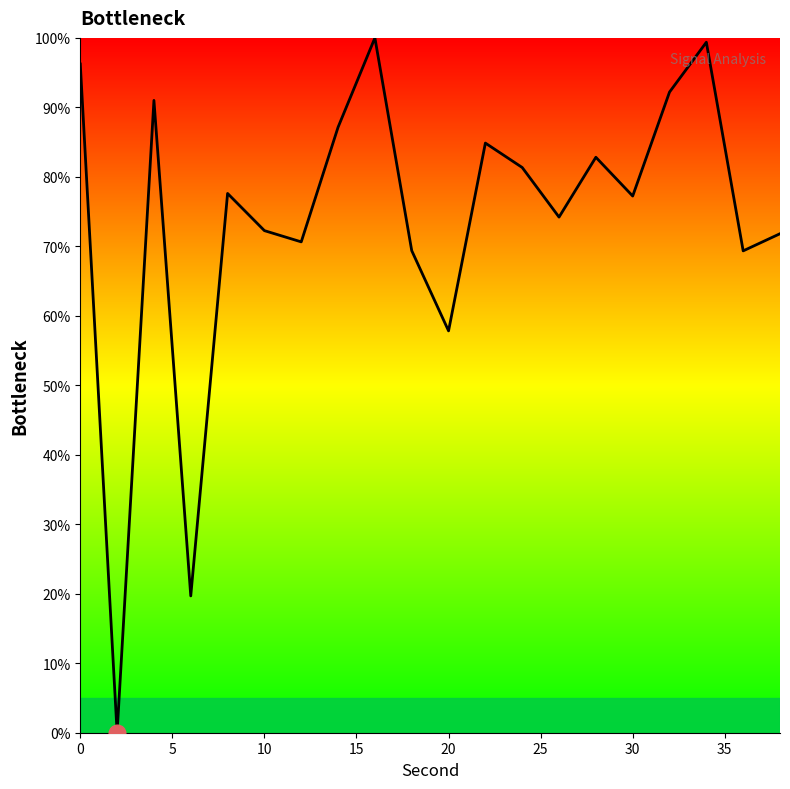

What is the greatest value displayed?

100.0